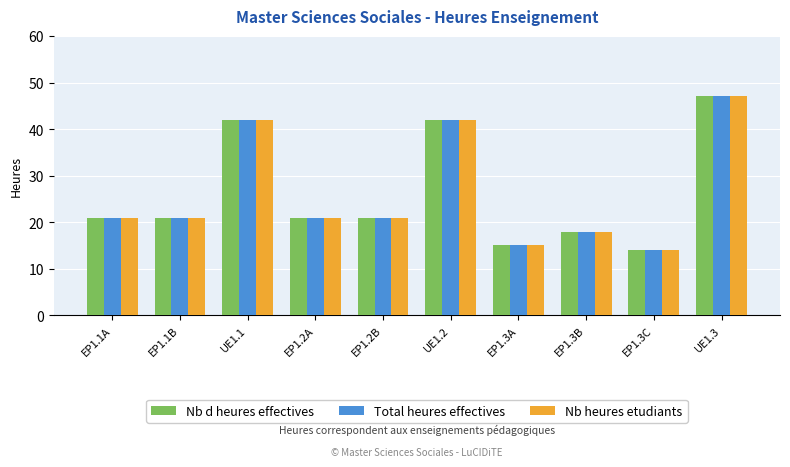

What is the smallest value displayed?

14